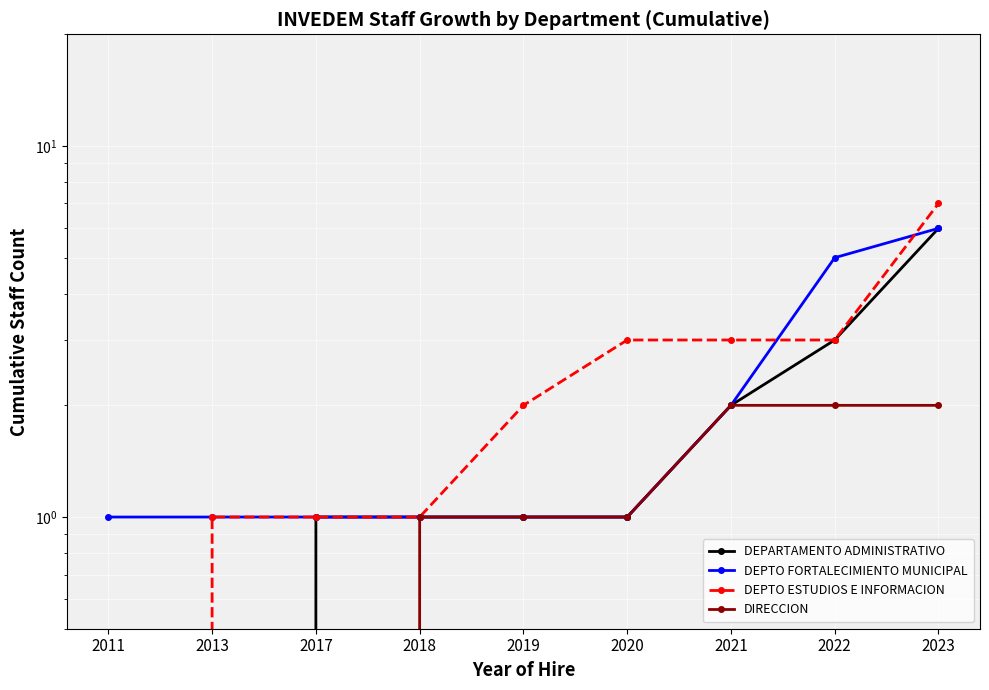

Does the chart display data point markers on the line(s)?

Yes